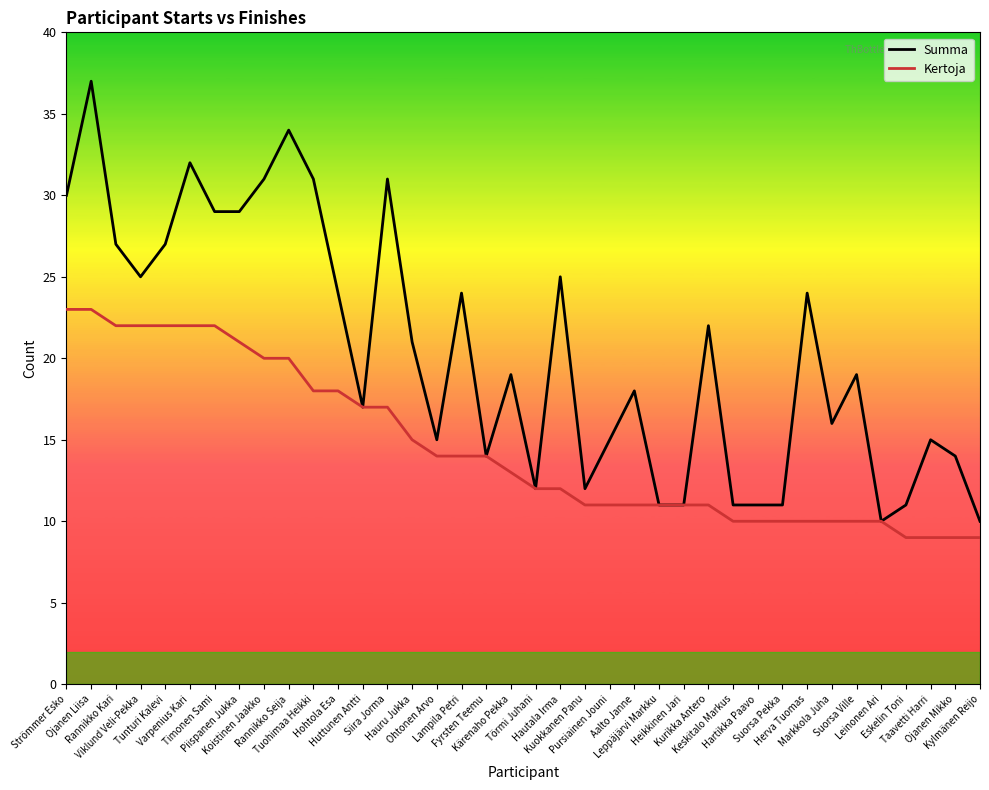

Which series has the widest spread of values?

Summa